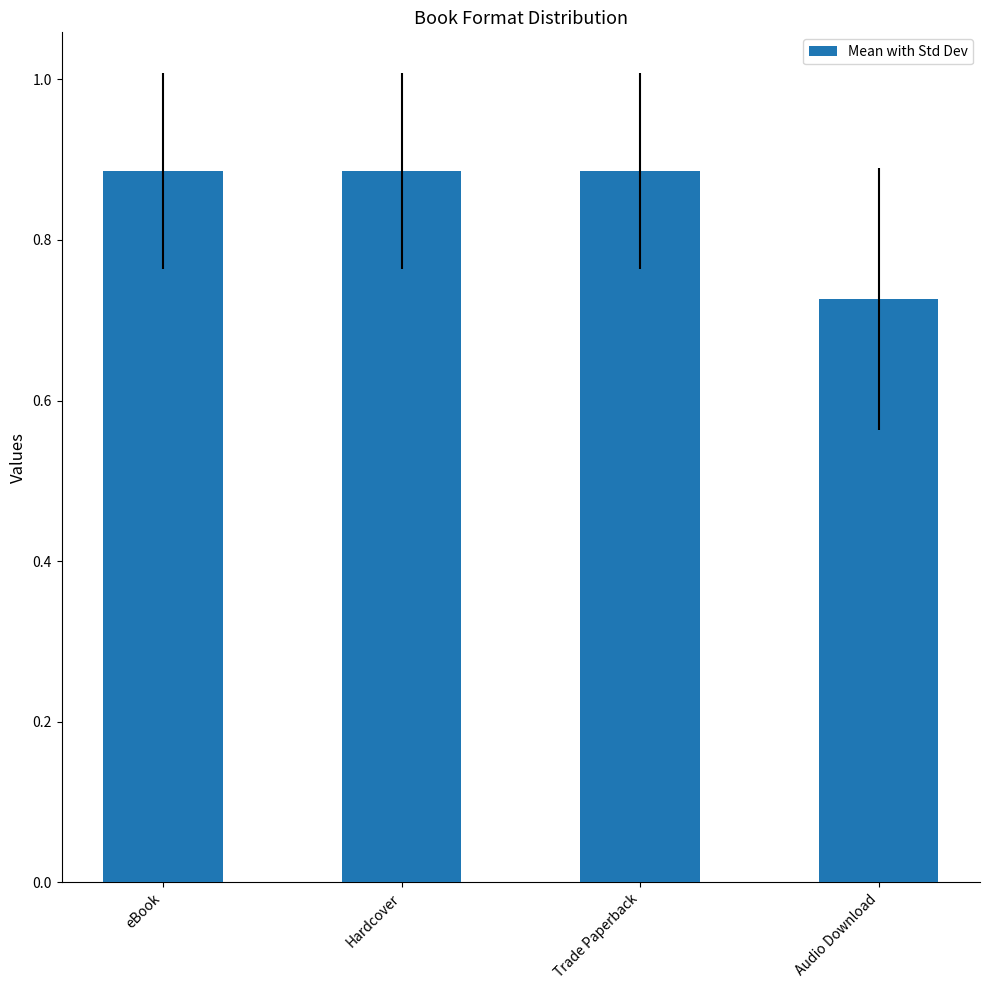

Which has a higher value, Audio Download or Trade Paperback?

Trade Paperback